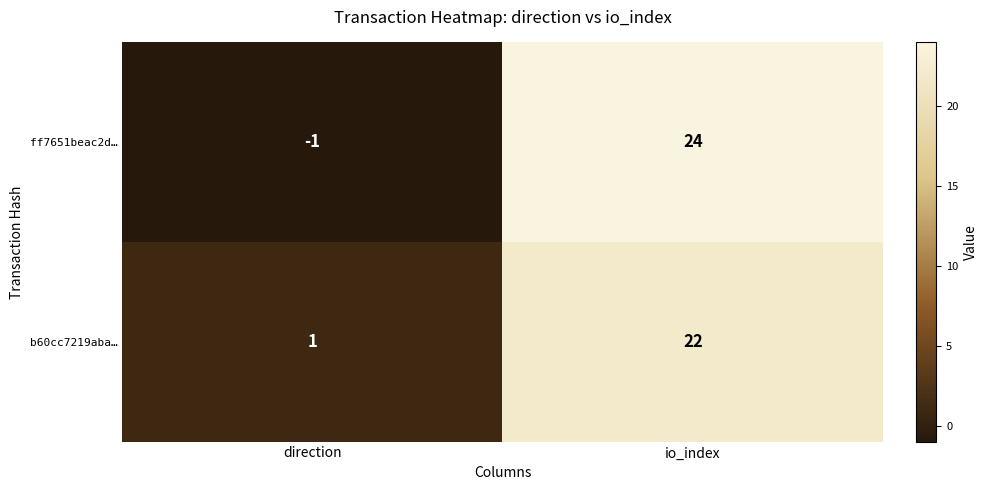

At which category is the sum across all series the highest?

io_index